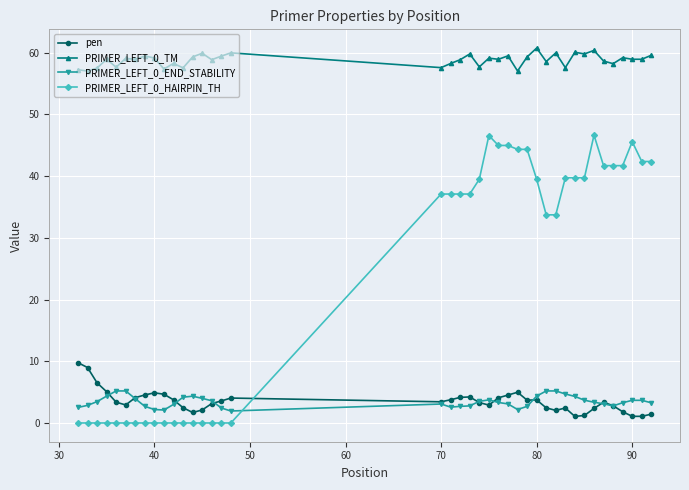

Which series has the widest spread of values?

PRIMER_LEFT_0_HAIRPIN_TH